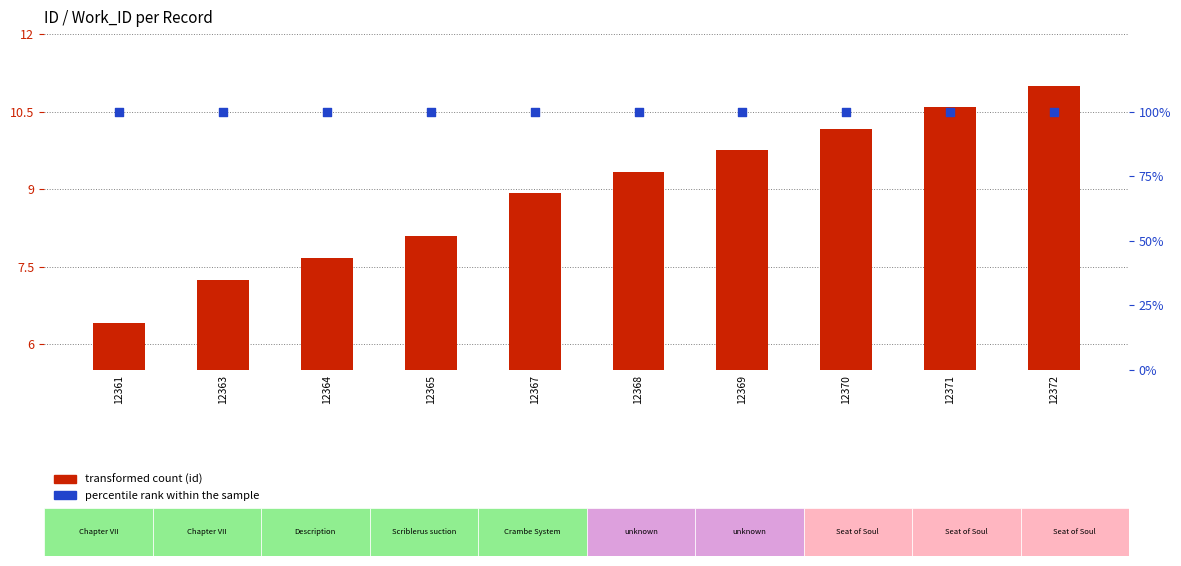

At which category is the sum across all series the highest?

12372